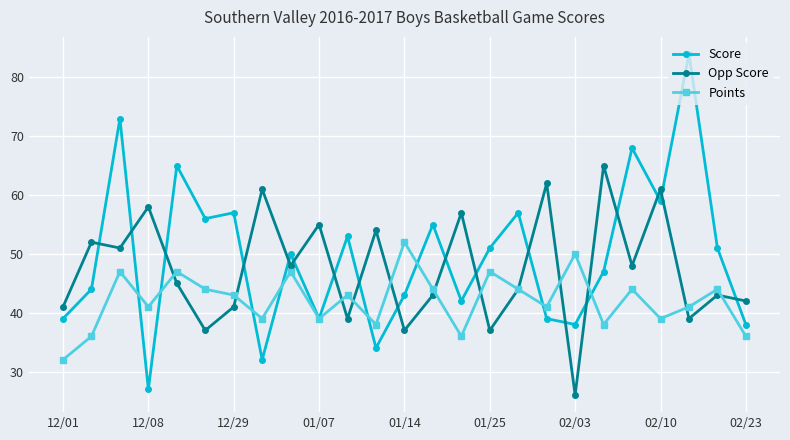

True or false: Points and Opp Score intersect in this chart.

True